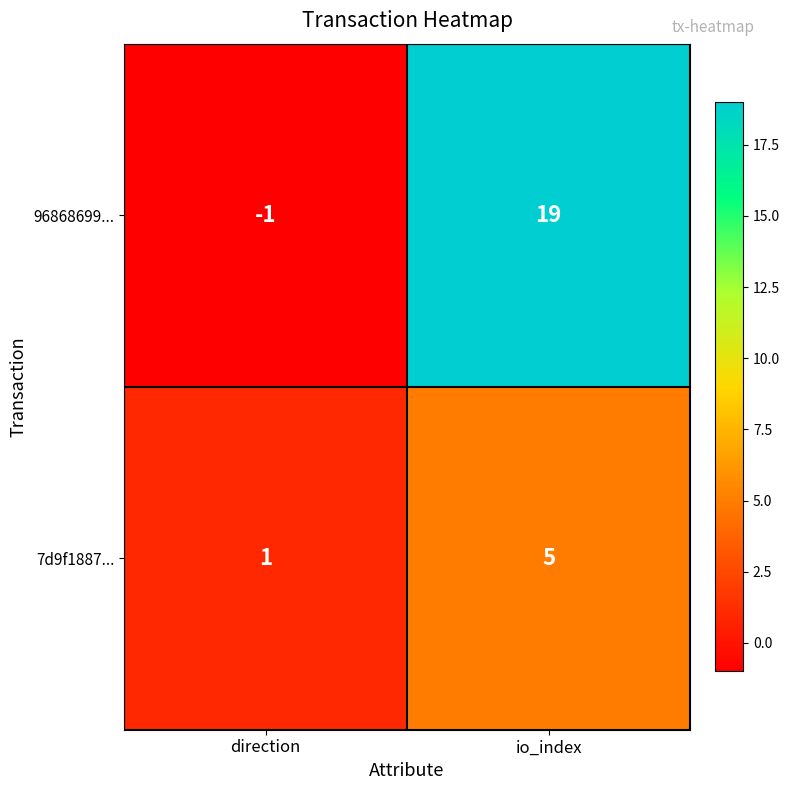

True or false: 7d9f1887... has a value of 3 at io_index.

False